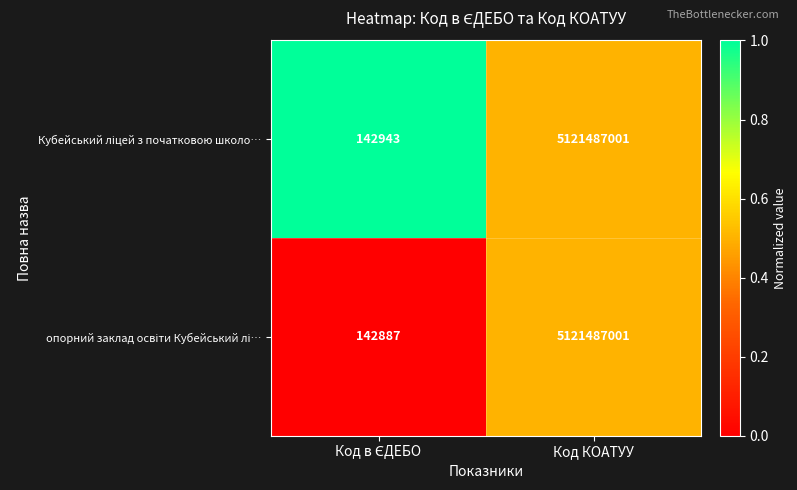

What is the smallest value displayed?

142887